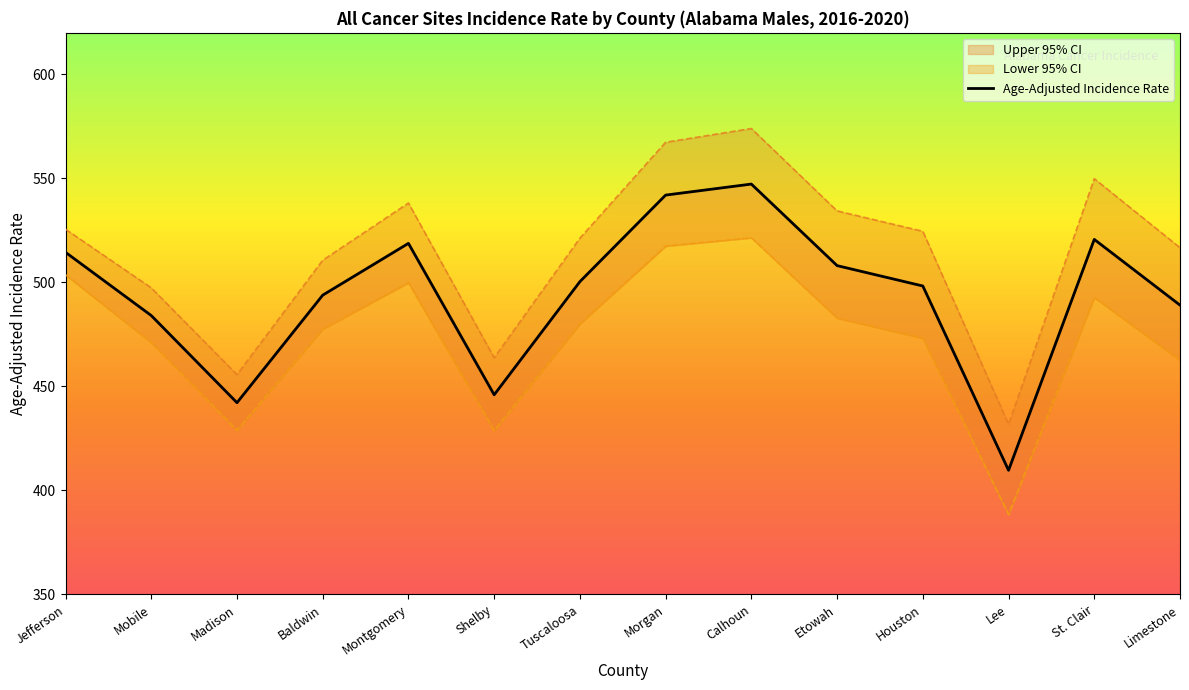

What value does the Lower 95% CI series have at Madison?

428.9